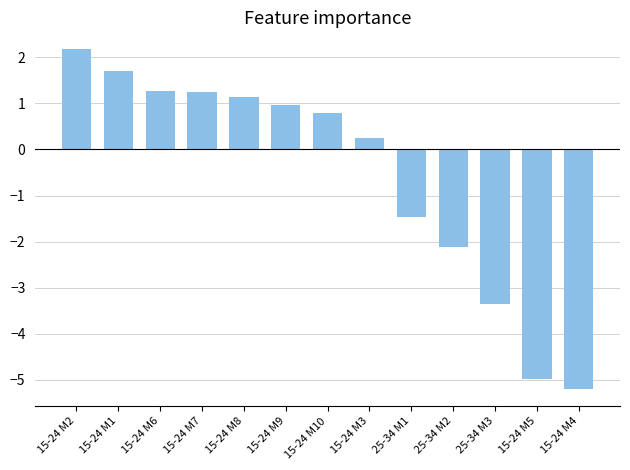

True or false: the data shows -6.7 at 15-24 M5.

False